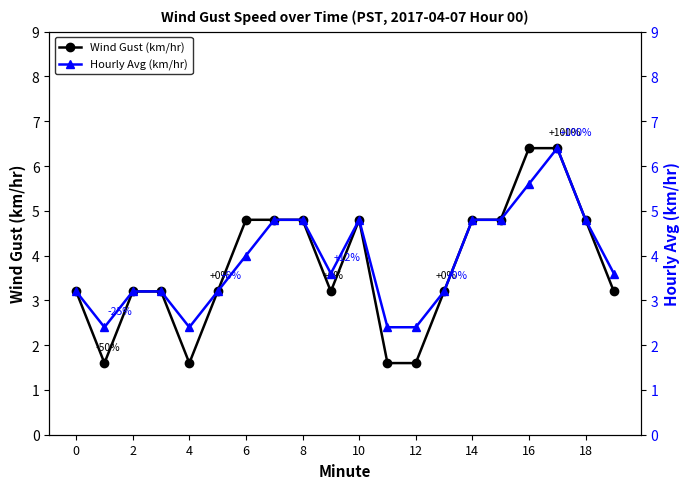

What value does the Wind Gust (km/hr) series have at 12?

1.6